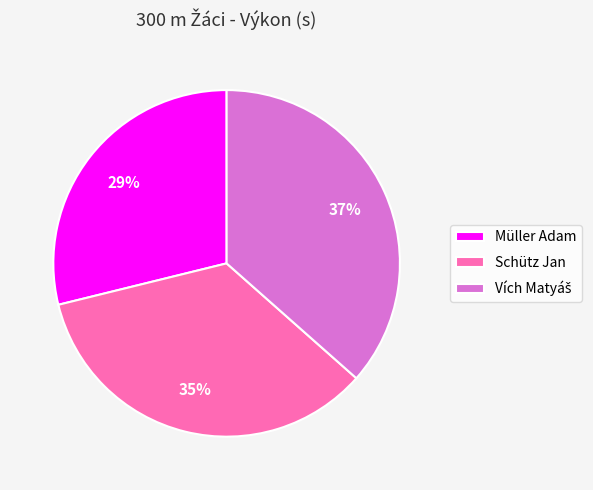

Combined, do Schütz Jan and Müller Adam account for over 50%?

Yes